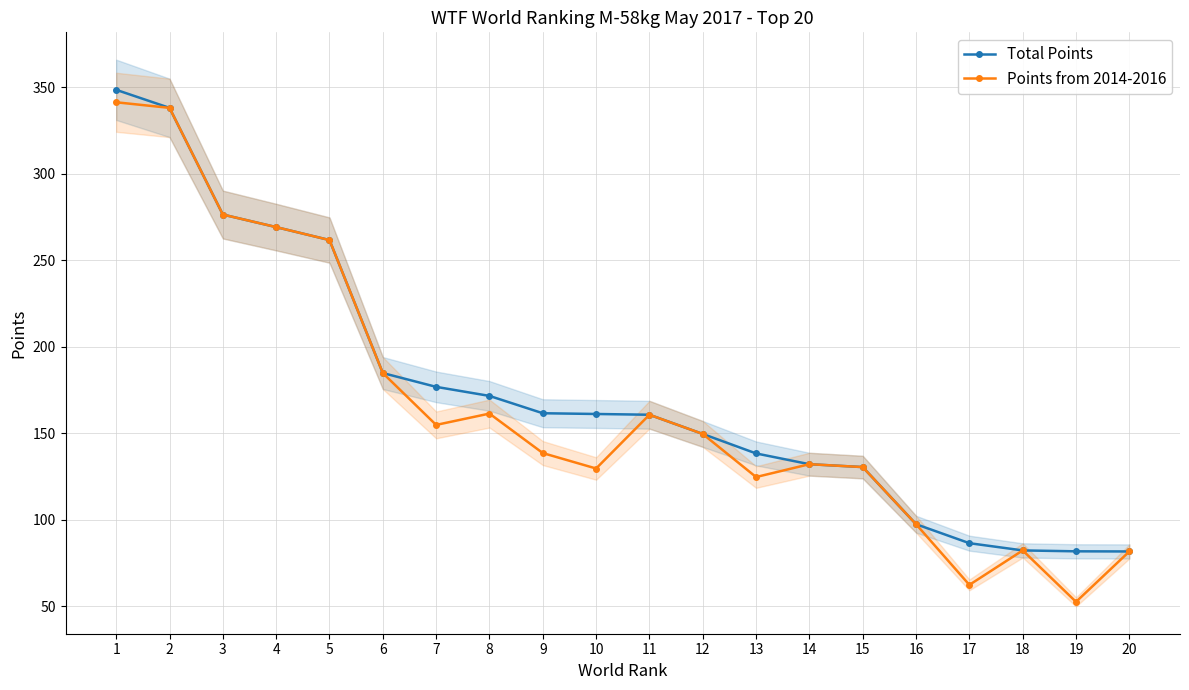

The value of Points from 2014-2016 at 17 is 25.0. True or false?

False